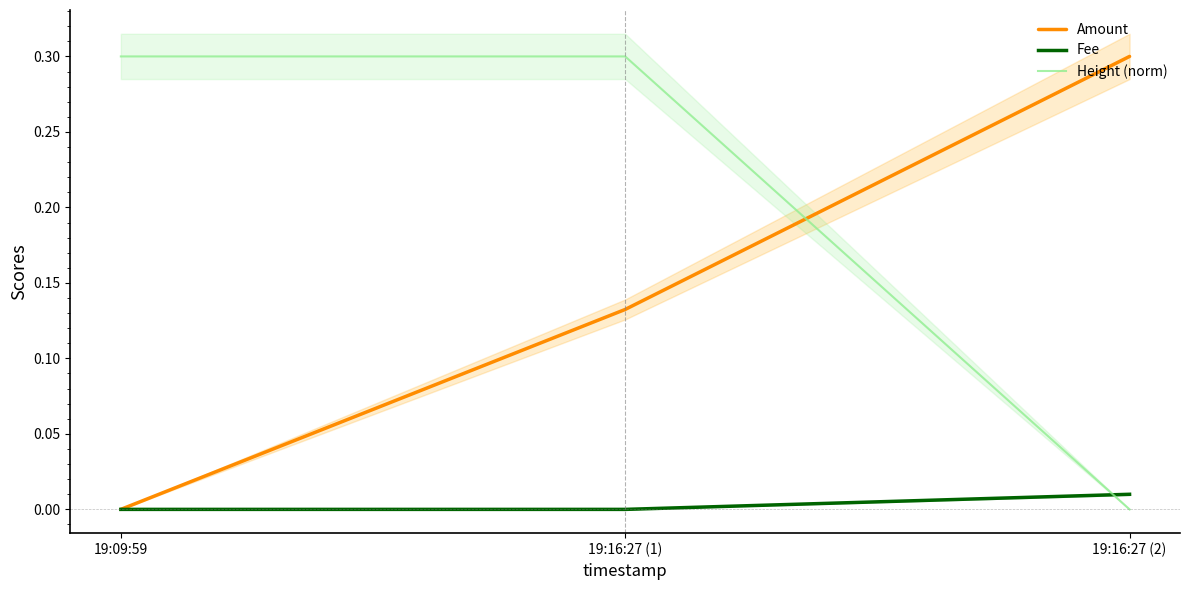

How many values in the Height (norm) series exceed 0?

2